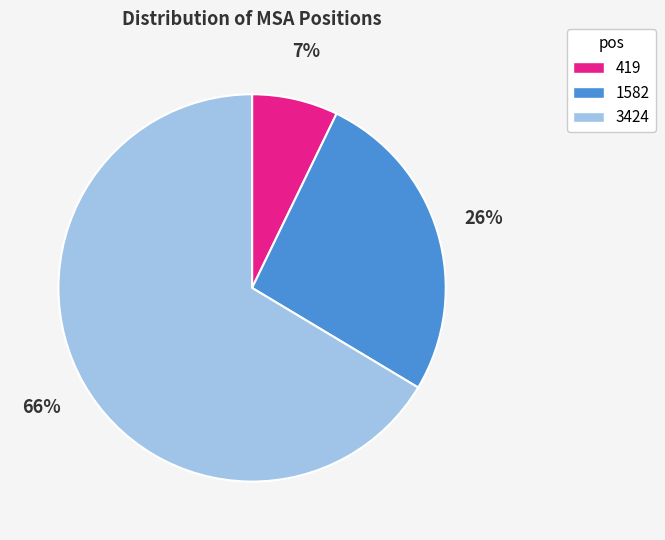

Rank the categories by value from lowest to highest.

419, 1582, 3424